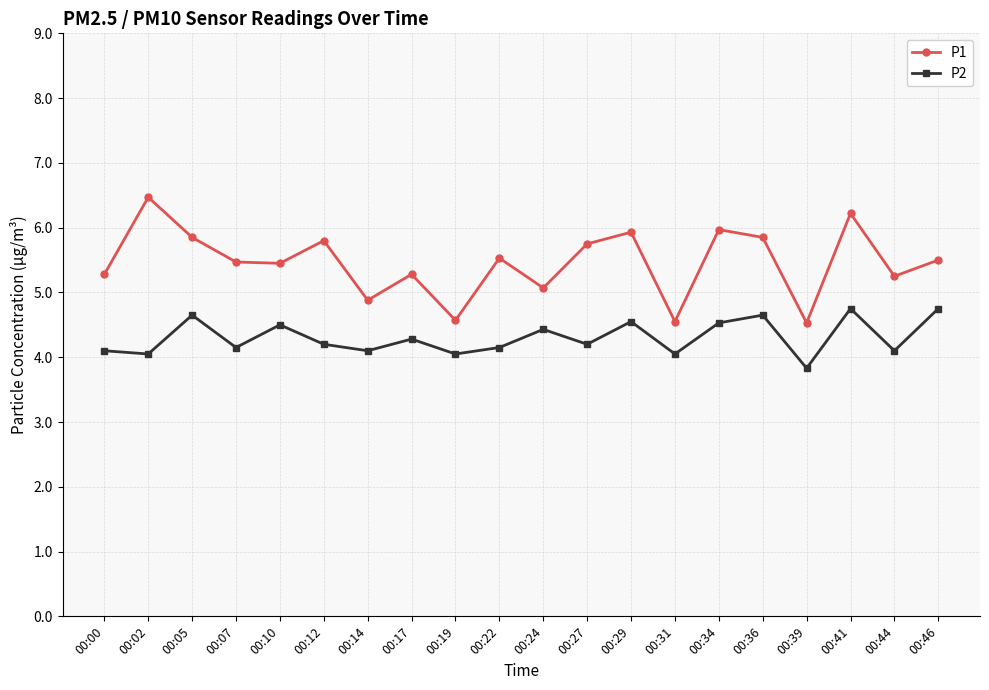

Is it true that P1 equals 6.0 at 00:34?

True